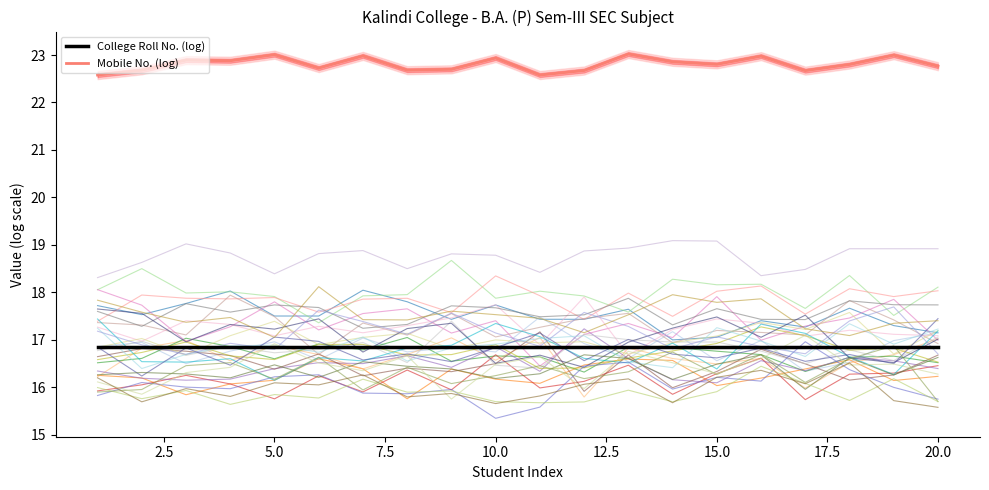

Is it true that Mobile No. (log) equals 23.0 at 5.0?

True